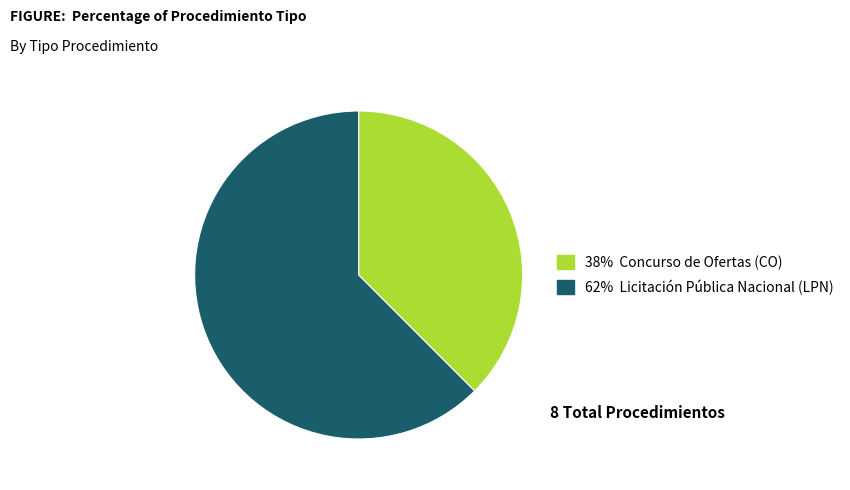

Is there a majority slice in this chart?

Yes